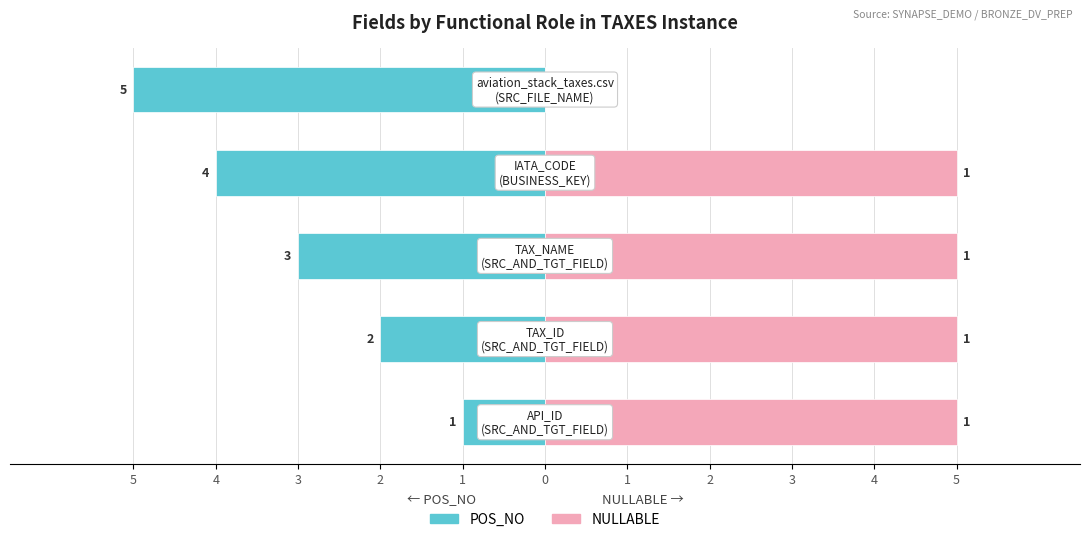

Reading left to right, list all the values displayed in this chart.

POS_NO: -1	-2	-3	-4	-5
NULLABLE: 5	5	5	5	0